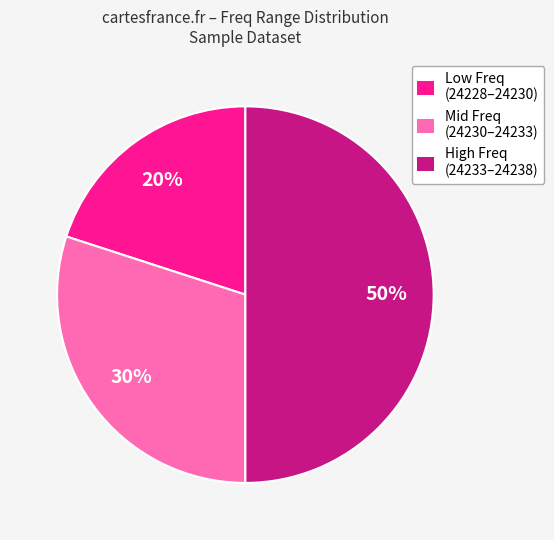

To the nearest percent, what is the difference between the largest and smallest slice percentages?

30%